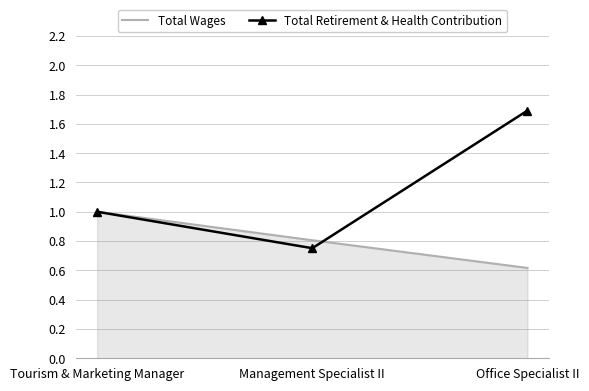

At which category does the chart reach its minimum across all series?

Office Specialist II